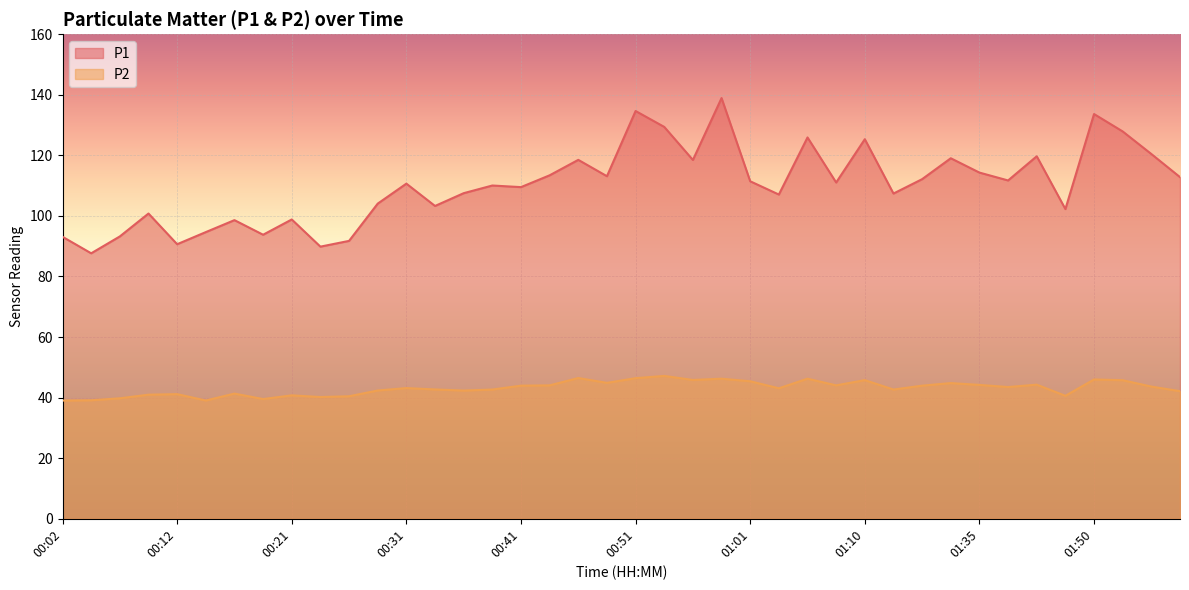

What is the total value across all series at 00:56?

164.3